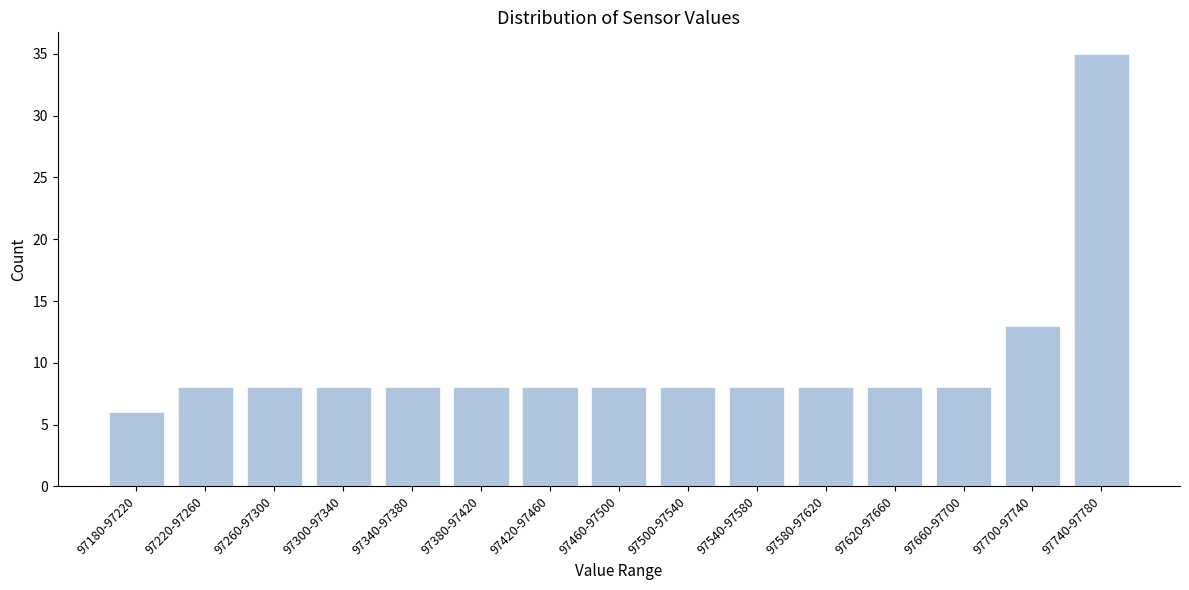

Reading left to right, what are all the values shown in this chart?

6	8	8	8	8	8	8	8	8	8	8	8	8	13	35